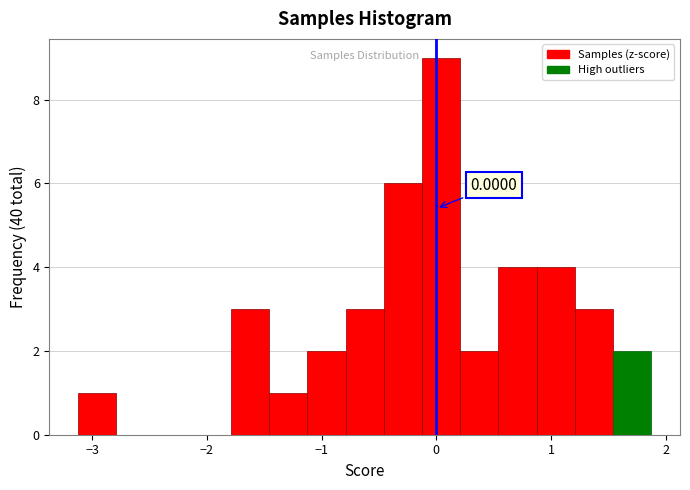

Around what value on the x-axis is the tallest bar? Give the approximate position of its centre, as read against the axis.

0.0